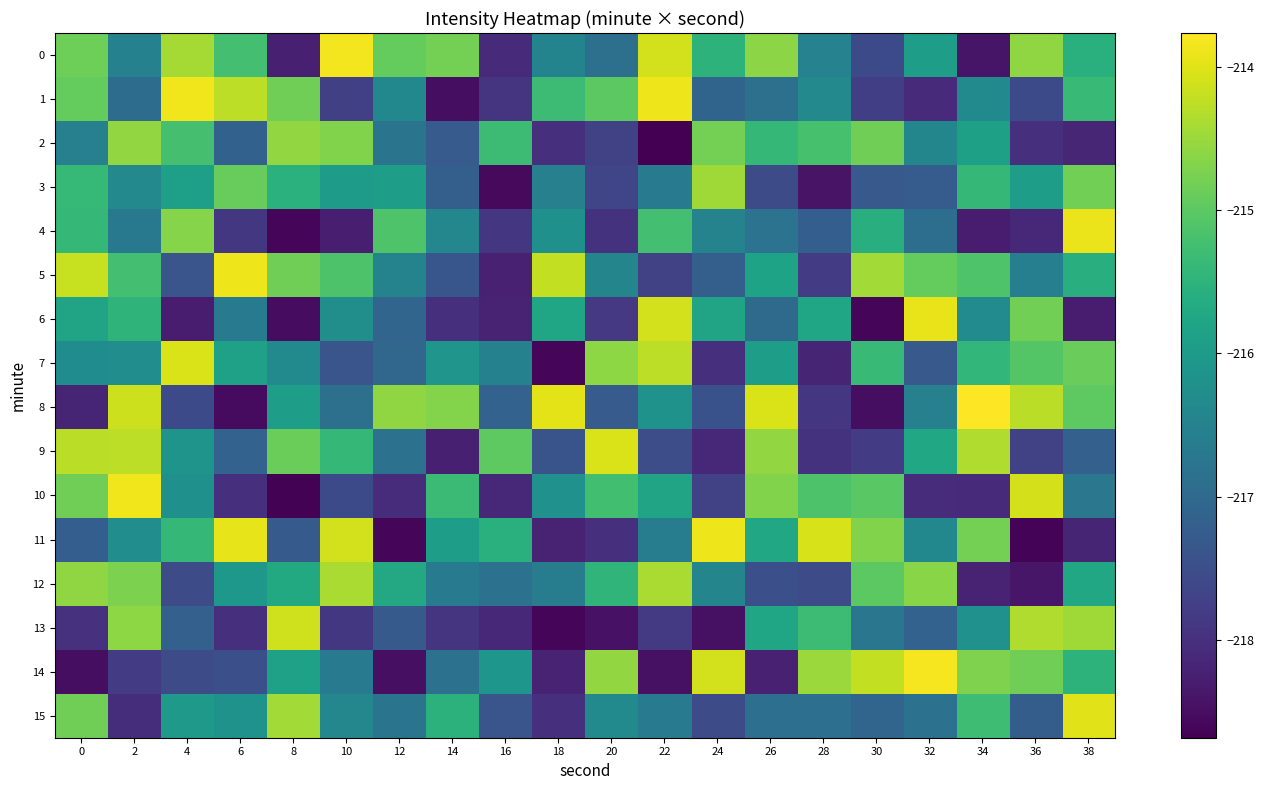

What is the total value across all series at 6?

-3461.1